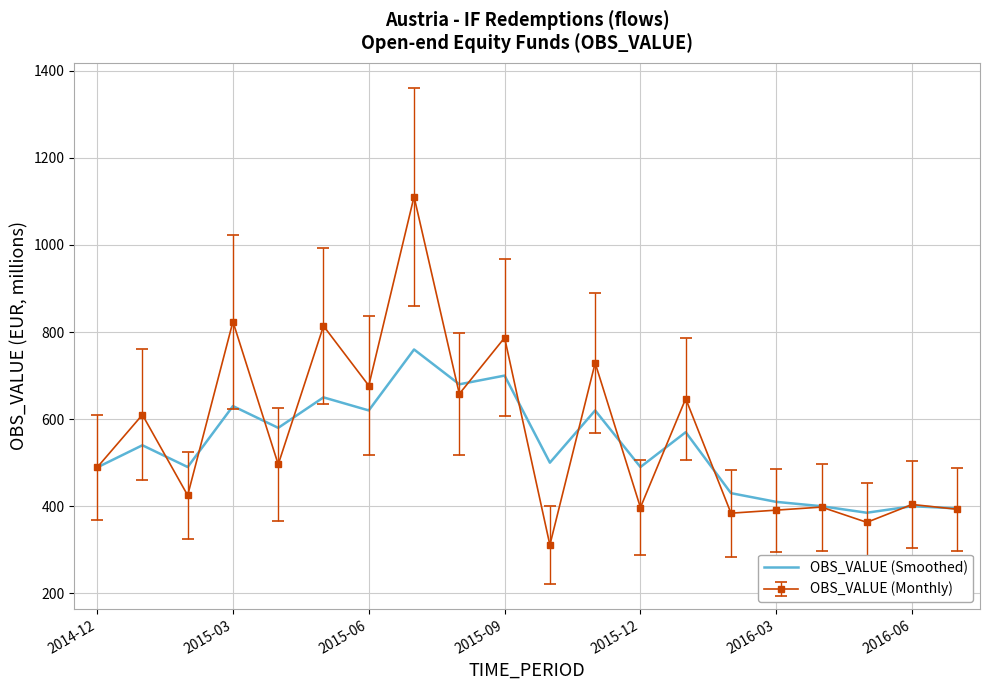

What is the greatest value displayed?

1111